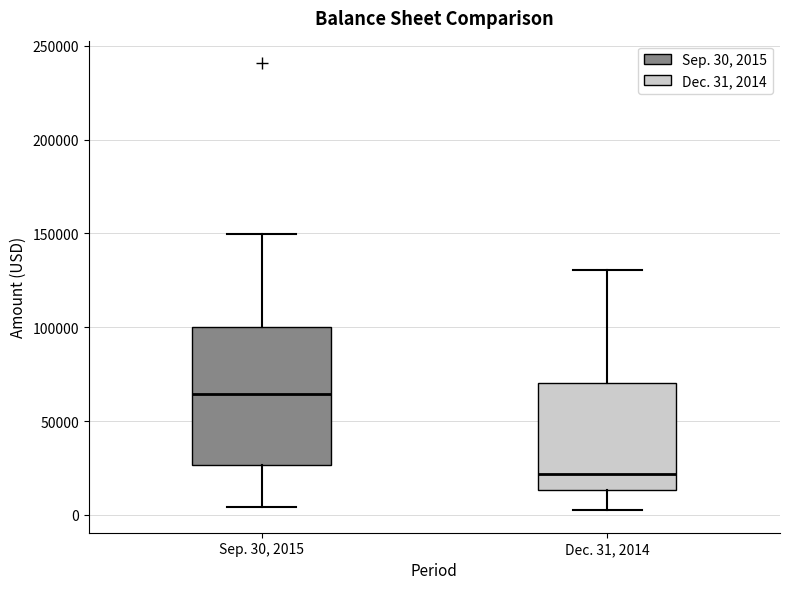

Comparing the boxes themselves (not the whiskers), which one is the tallest?

Sep. 30, 2015